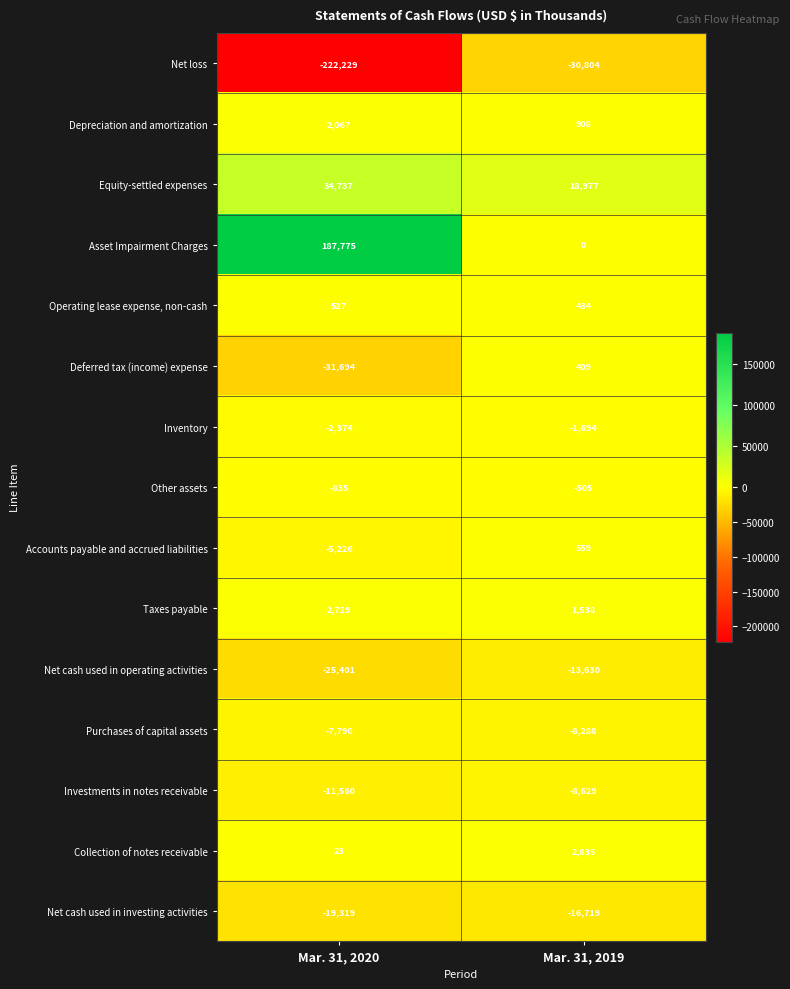

How many series are shown in this chart?

15